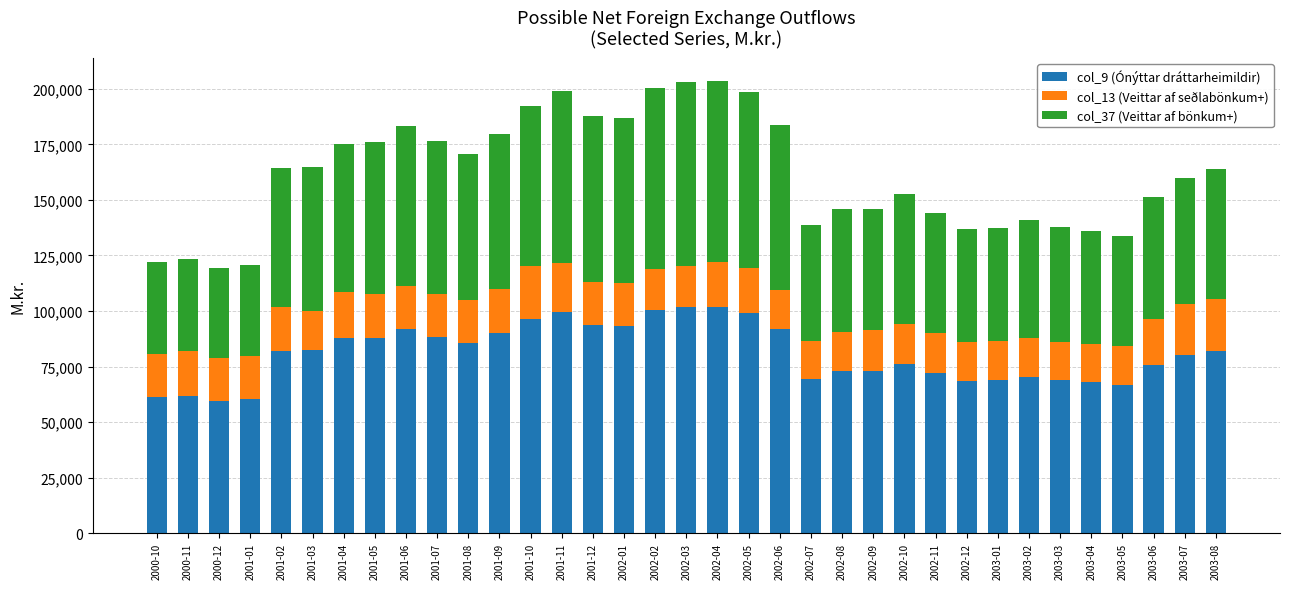

Does the chart contain stacked bars?

Yes